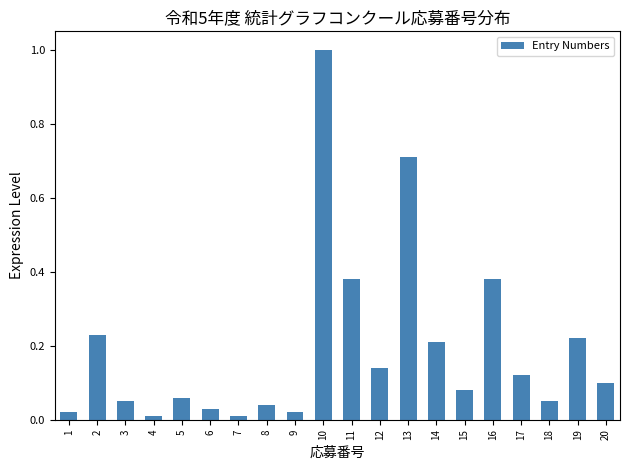

The value at 5 is 0.1. True or false?

True